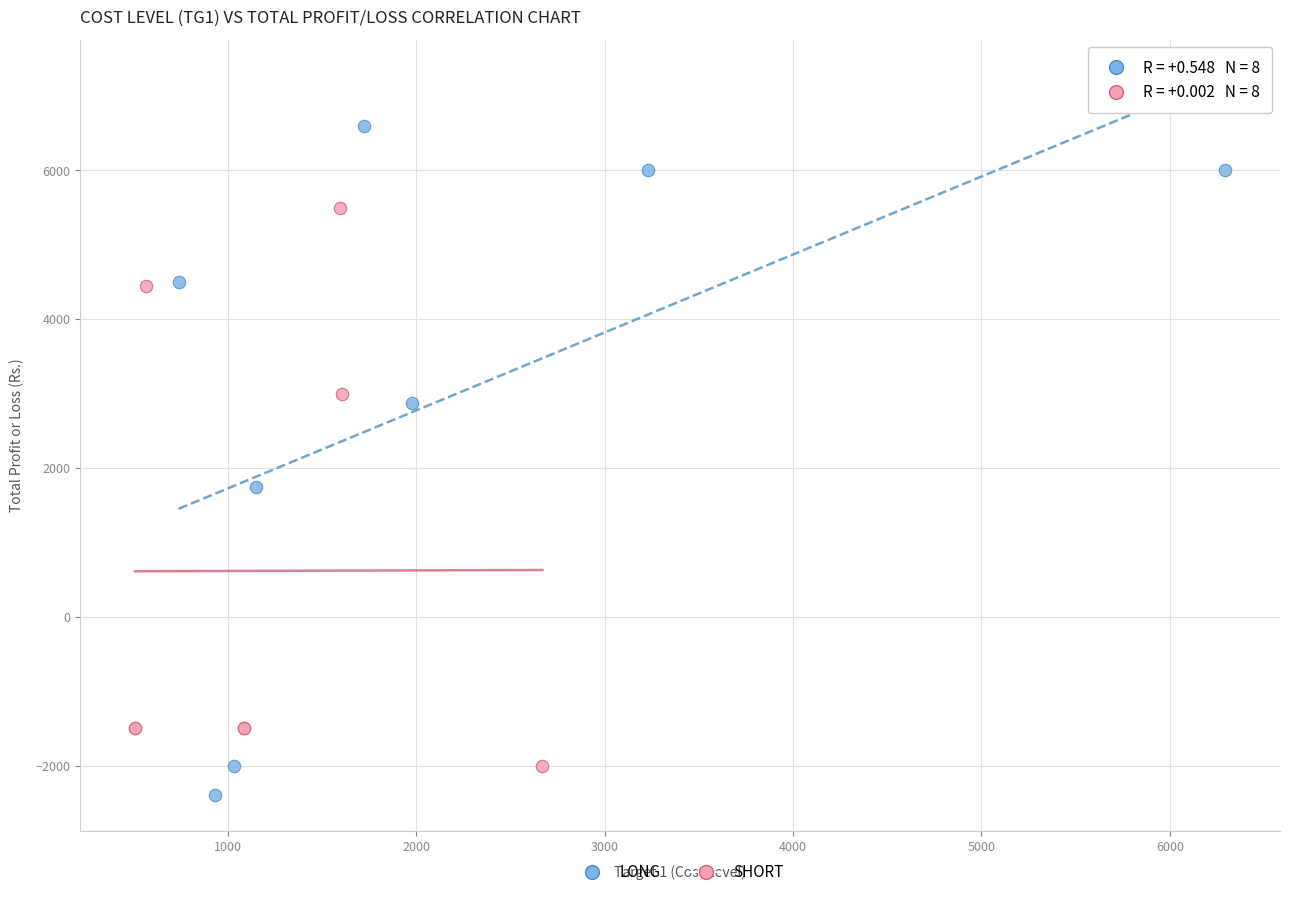

What are all the series names shown in the legend?

LONG, SHORT